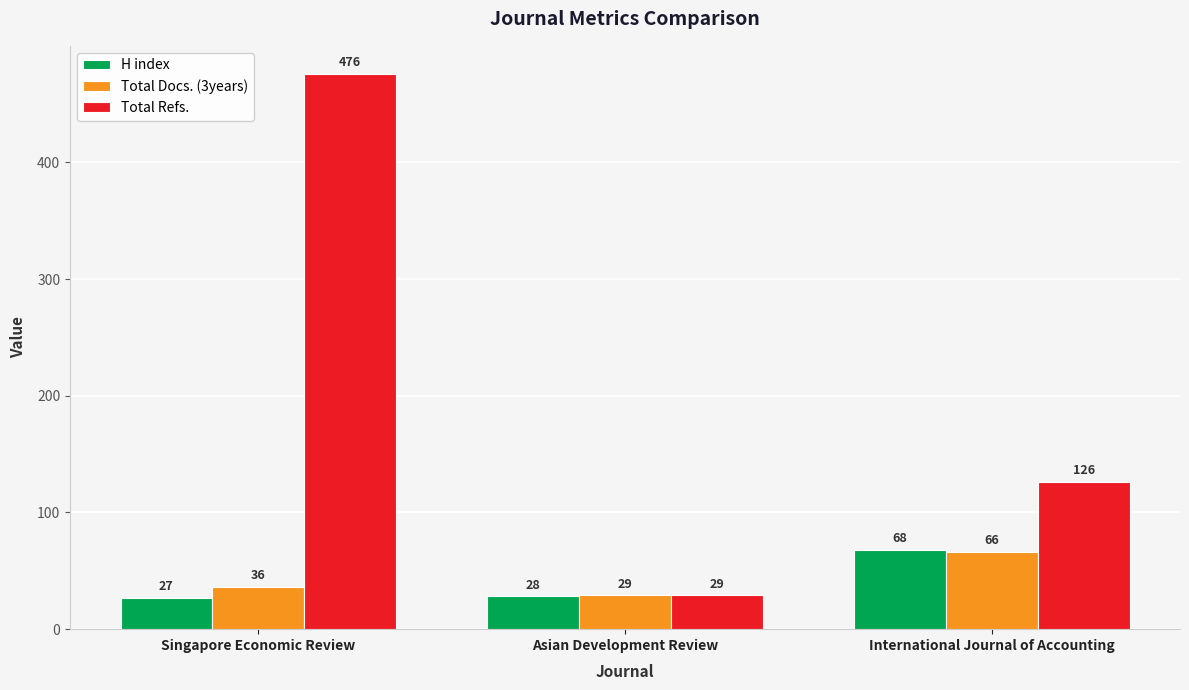

What is the spread (max minus min) of values at Asian Development Review?

1